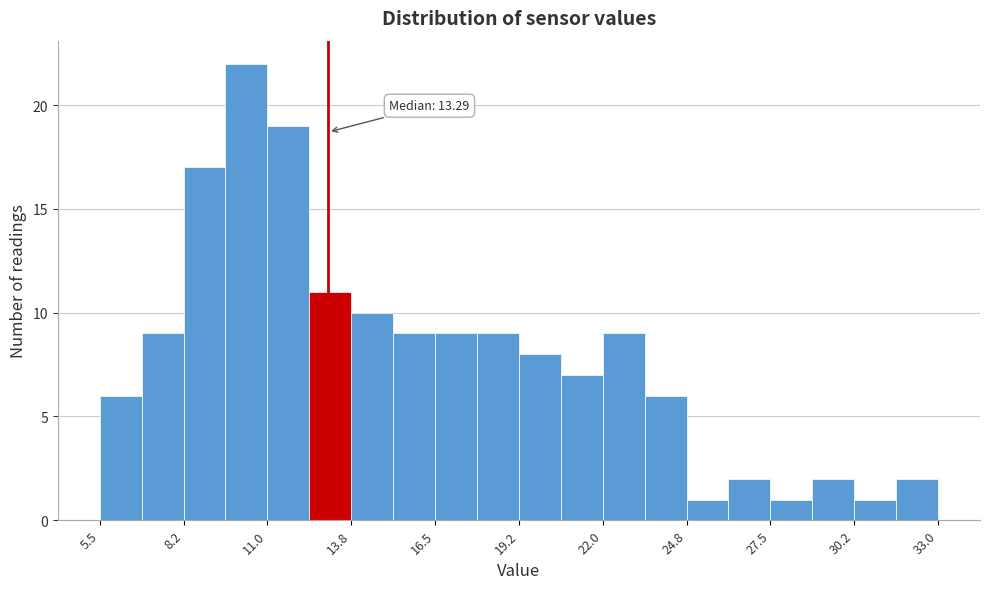

Read against the x-axis, roughly where is the centre of the tallest bar?

10.5